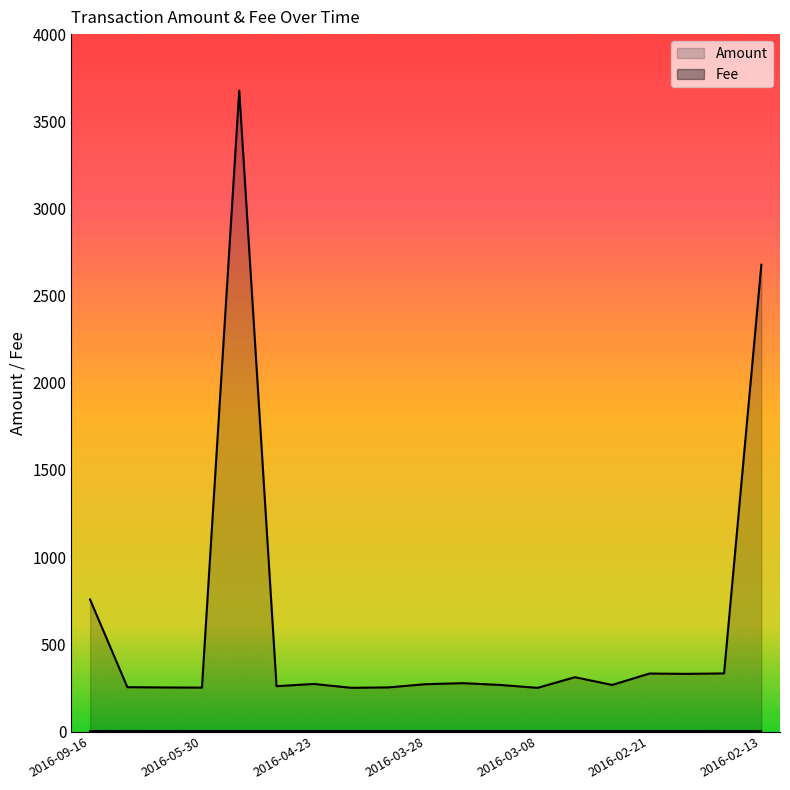

What value does the data have at 2016-04-23?

272.8